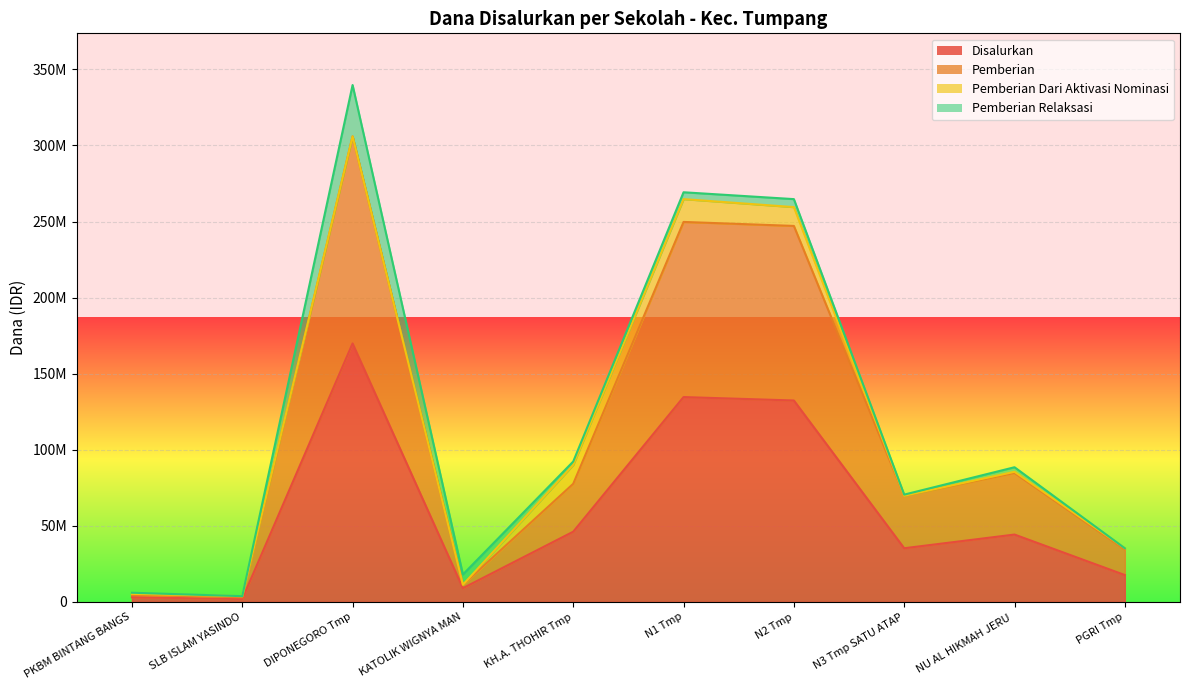

At which label does Disalurkan first exceed 44250000?

DIPONEGORO Tmp